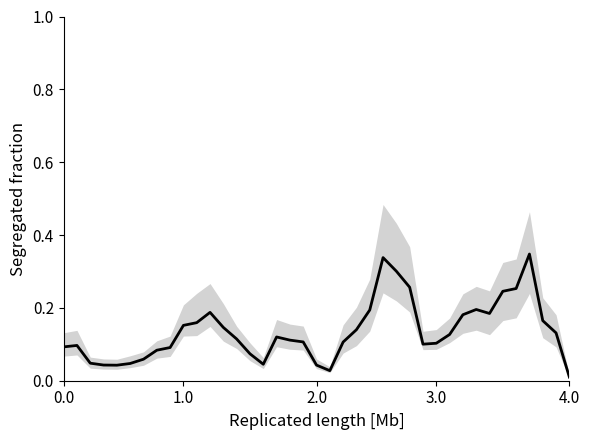

How many series are shown in this chart?

1